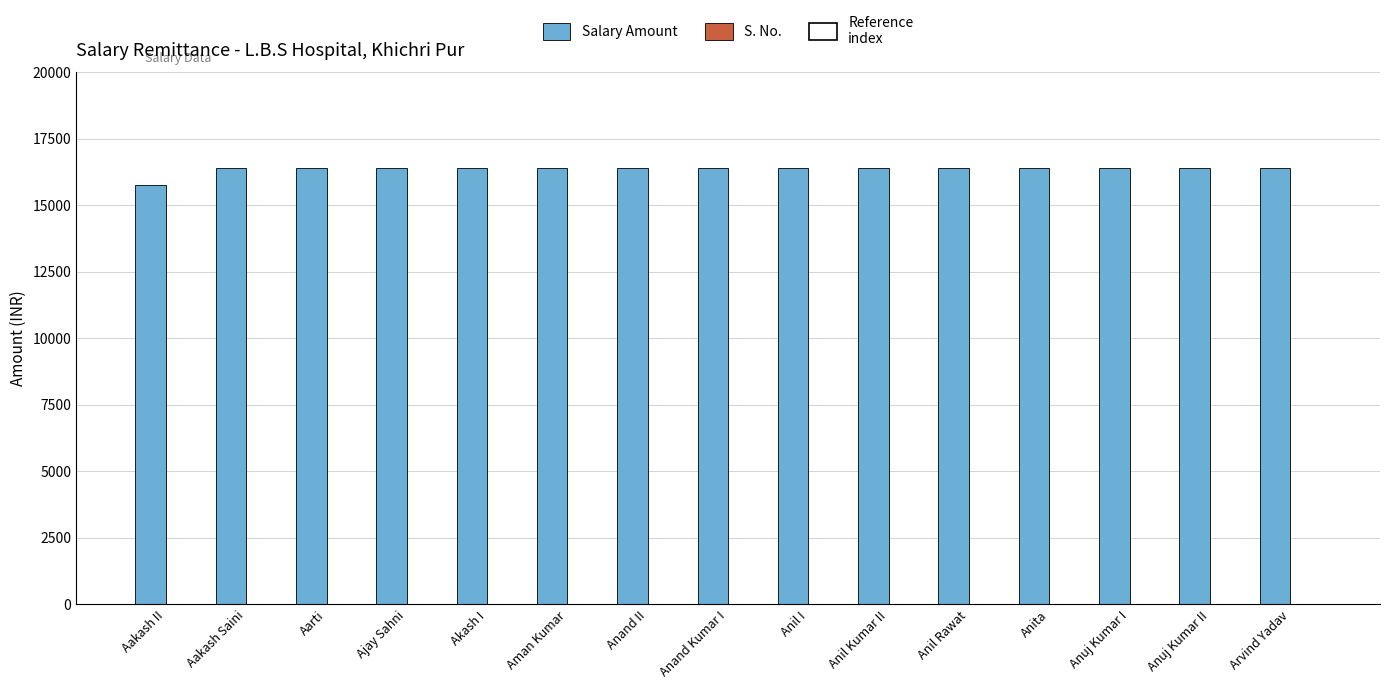

Count the number of categories in the chart.

15